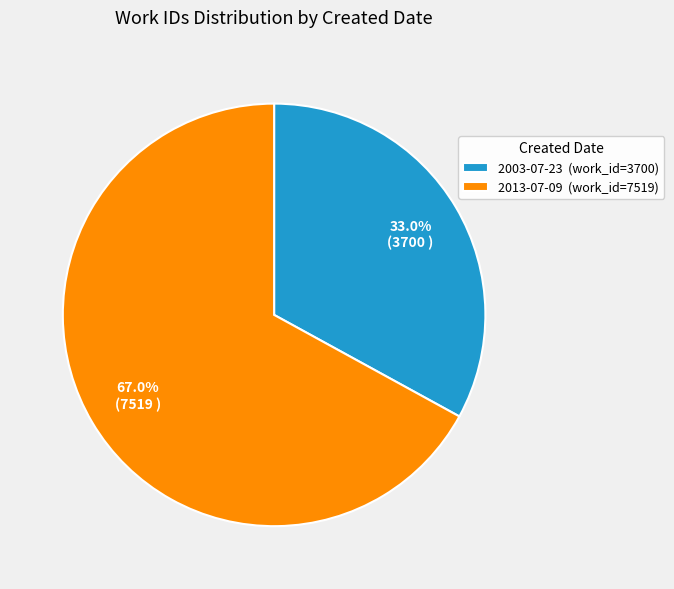

What percentage is the 2003-07-23 slice, to the nearest percent?

33%